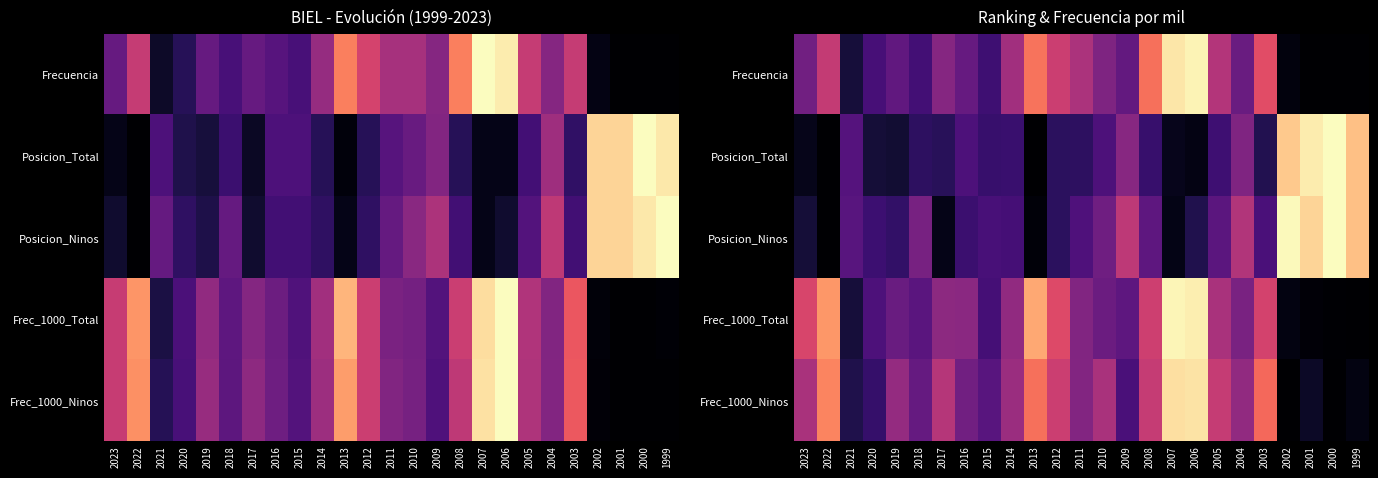

Which category has the highest value in the Posicion_Total series?

2000